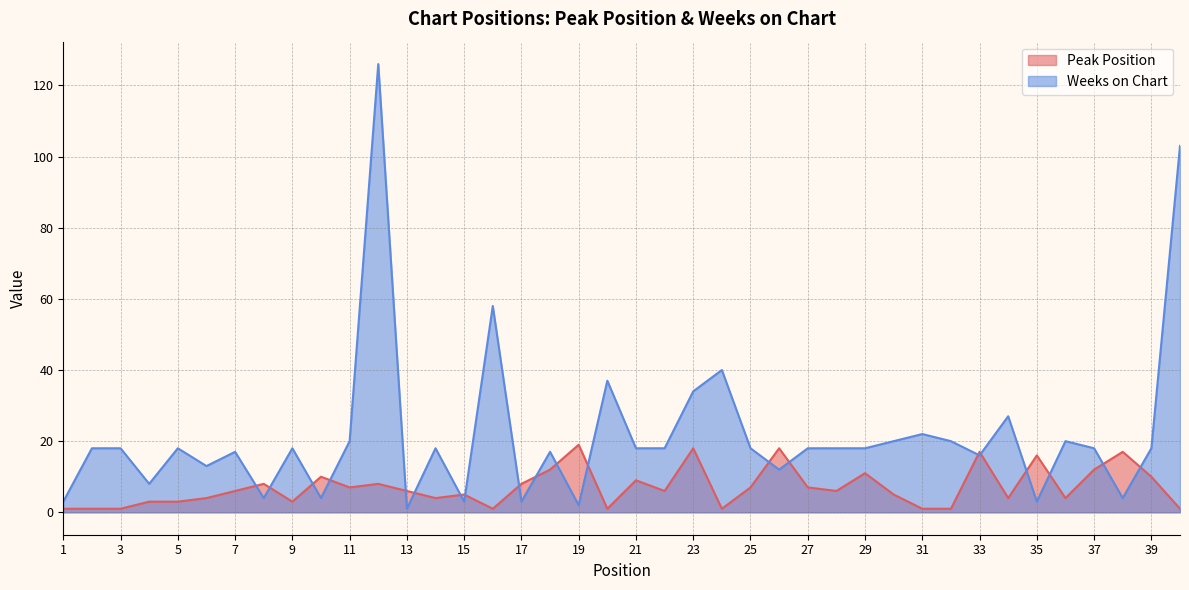

In Weeks on Chart, how many points are lower than both neighbors (excluding endpoints)?

12